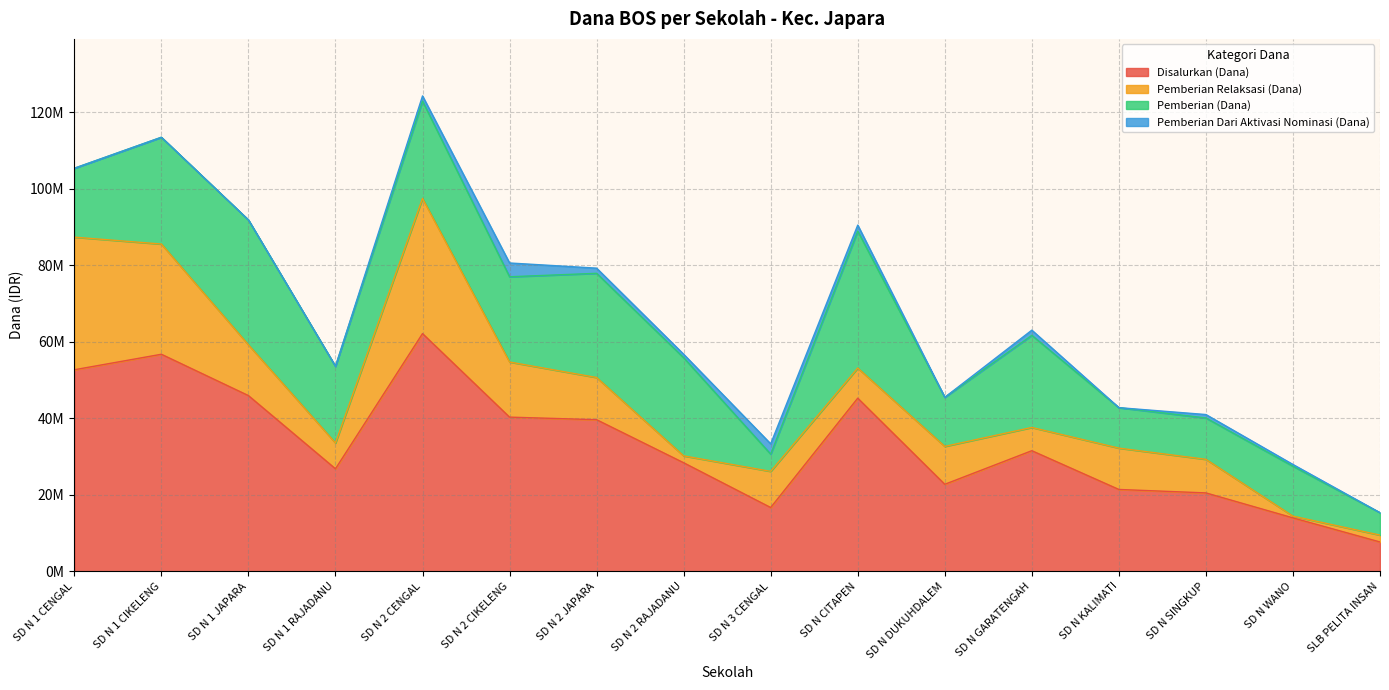

The value of Pemberian (Dana) at SD N 2 JAPARA is 27225000. True or false?

True